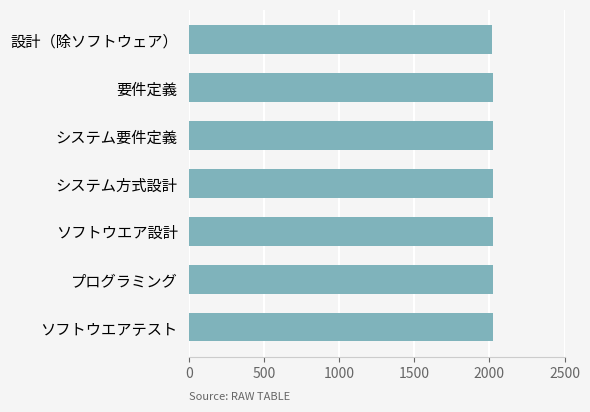

What is the label of the 6th bar from the top?

プログラミング